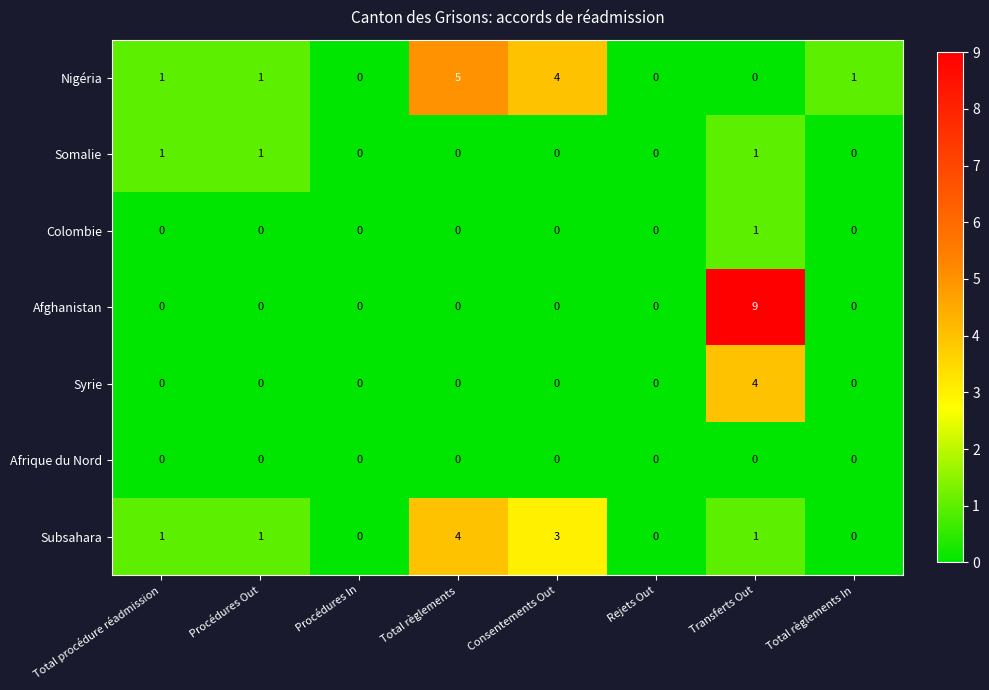

What is the total value across all series at Procédures Out?

3